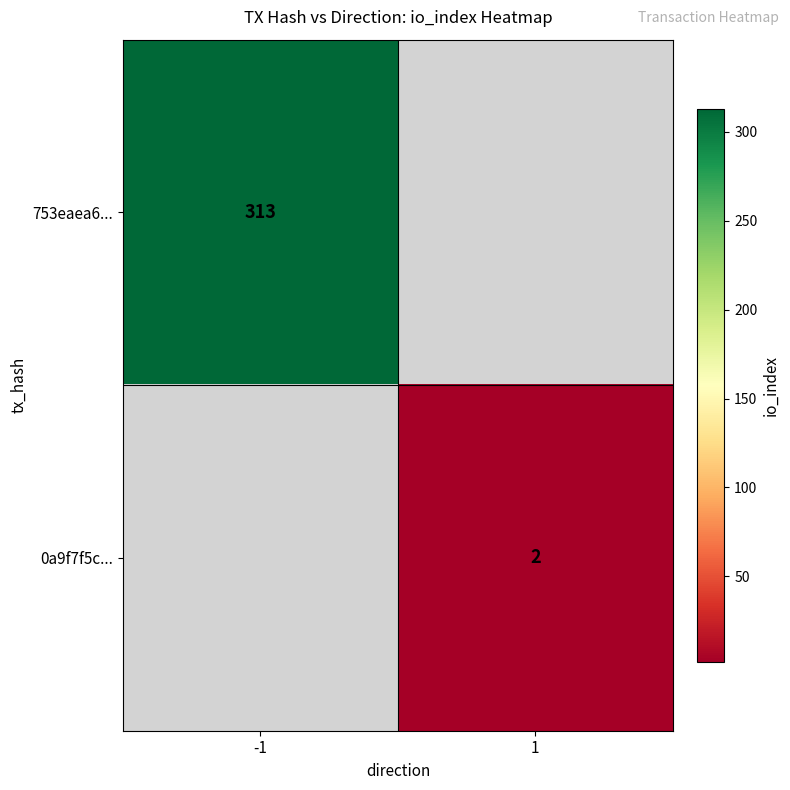

The value of 753eaea6... at -1 is 313. True or false?

True